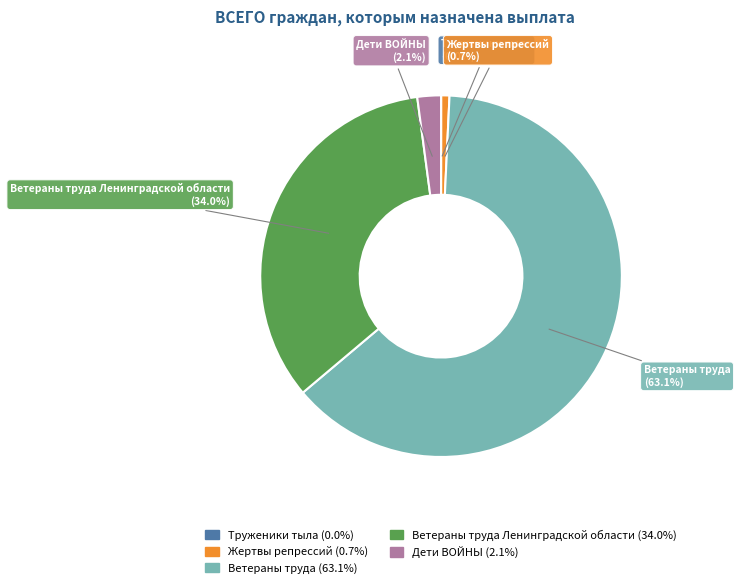

Does any single category account for the majority?

Yes